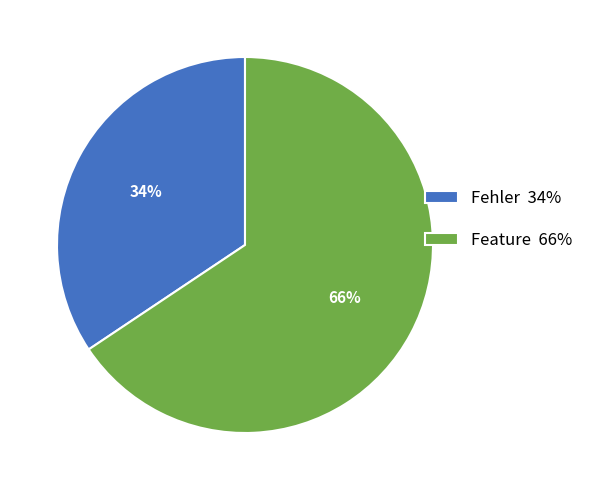

Is the sum of Fehler 34% and Feature 66% greater than half?

Yes